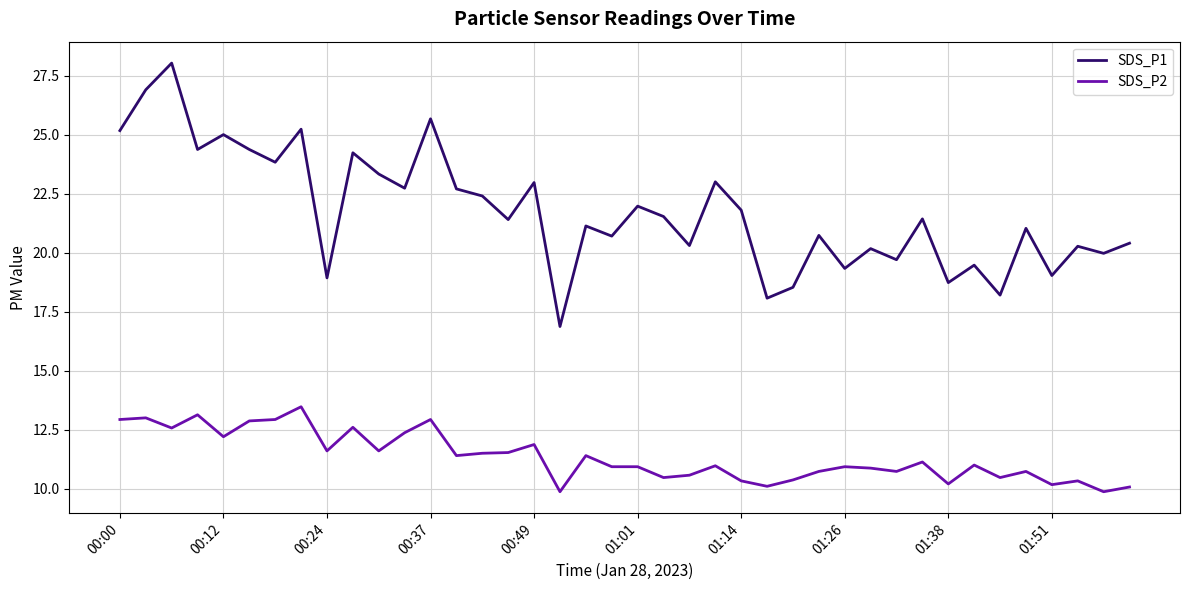

True or false: SDS_P1 and SDS_P2 cross at least once.

False